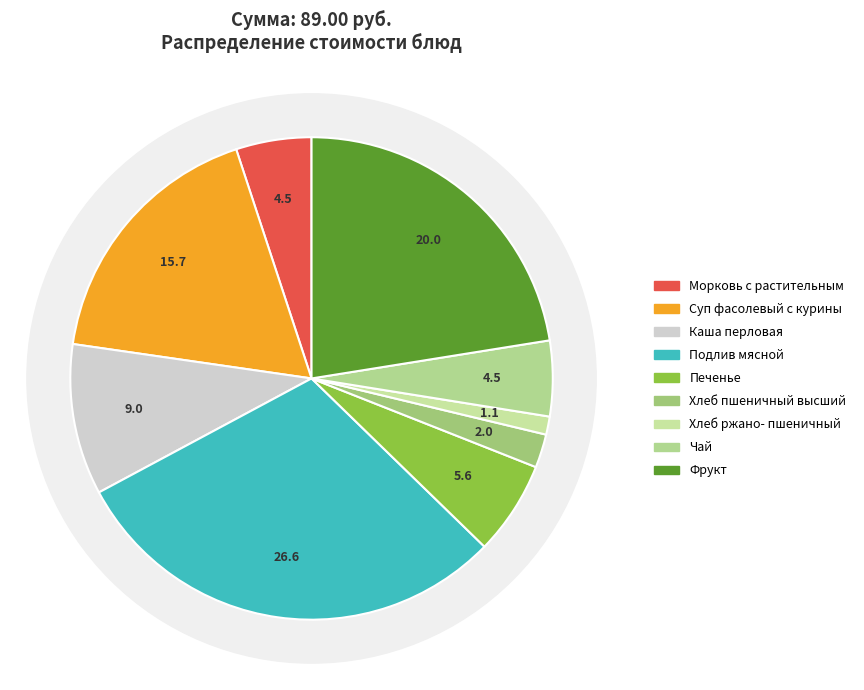

Is Печенье the majority of the pie?

No